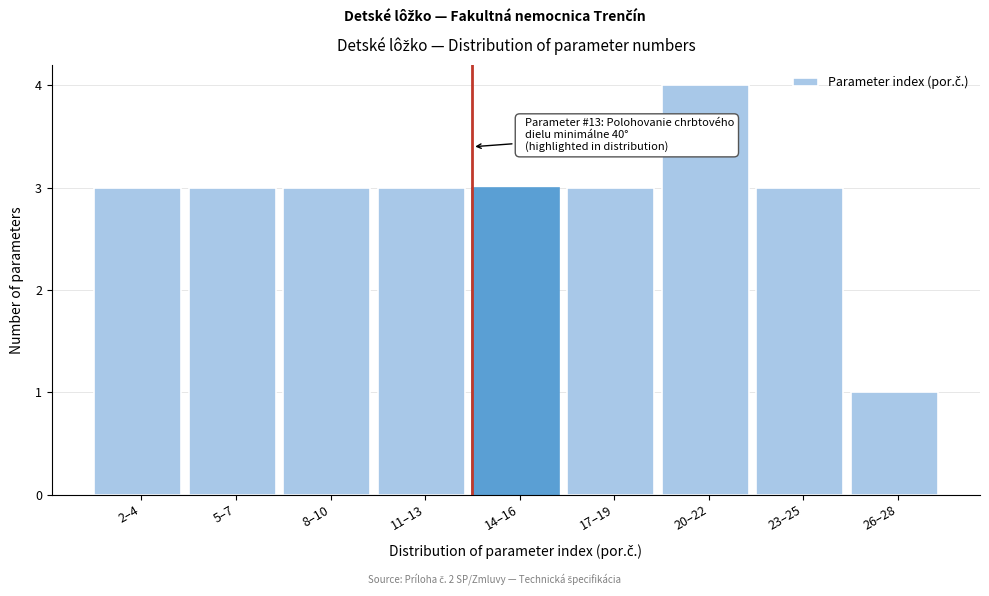

Reading left to right, transcribe all the data shown in this chart.

3	3	3	3	3	3	4	3	1